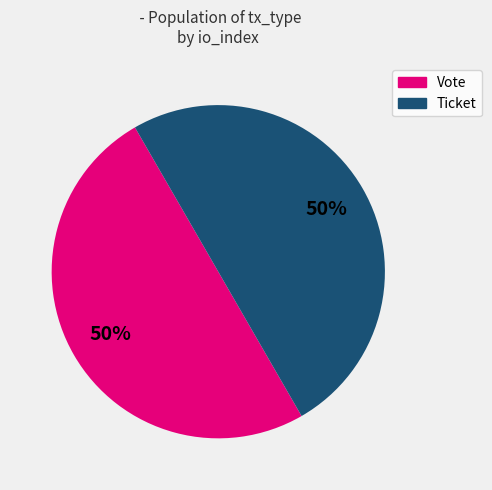

To the nearest percent, what is the average slice percentage?

50%